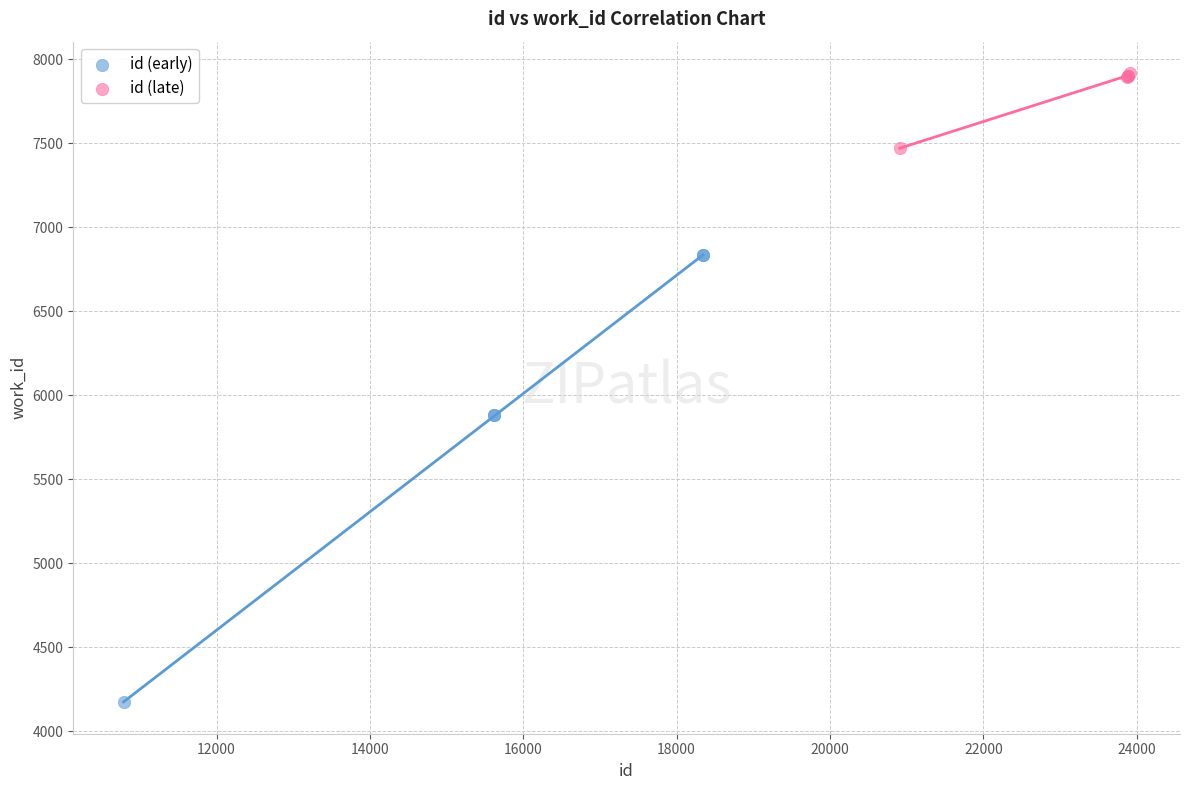

Which series has the largest Y range (max minus min)?

id (early)